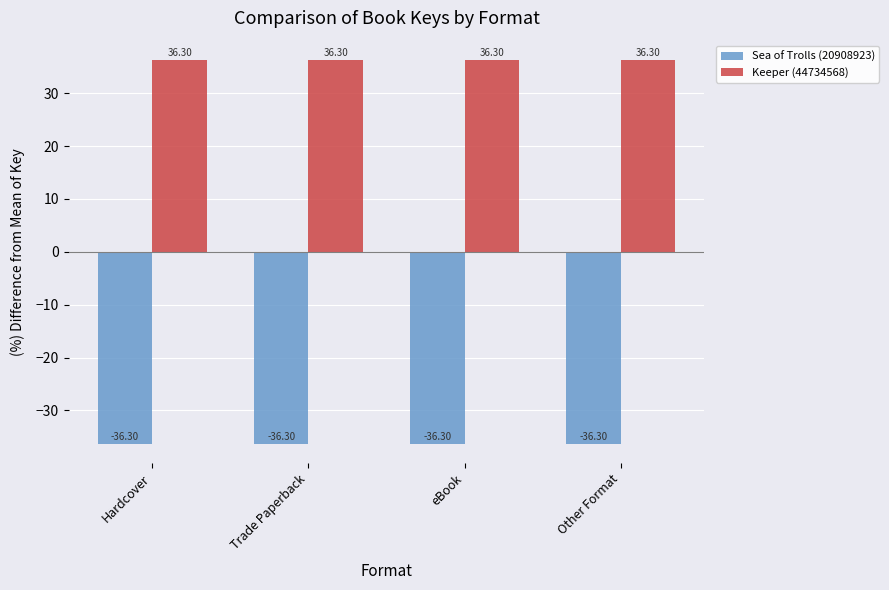

Which series has the largest total across all categories?

Keeper (44734568)